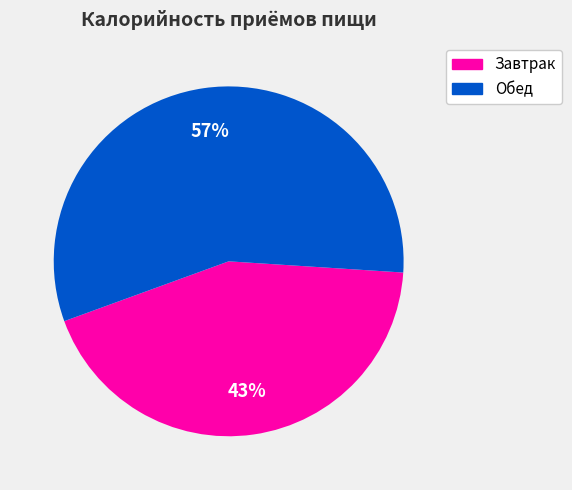

Which has a higher value, Завтрак or Обед?

Обед